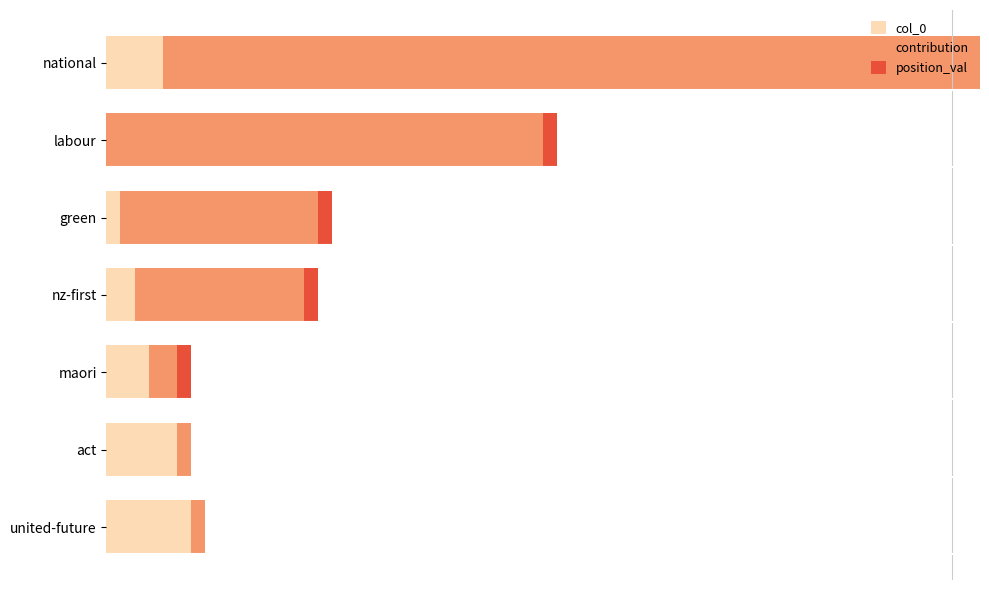

What are all the series names shown in the legend?

col_0, contribution, position_val